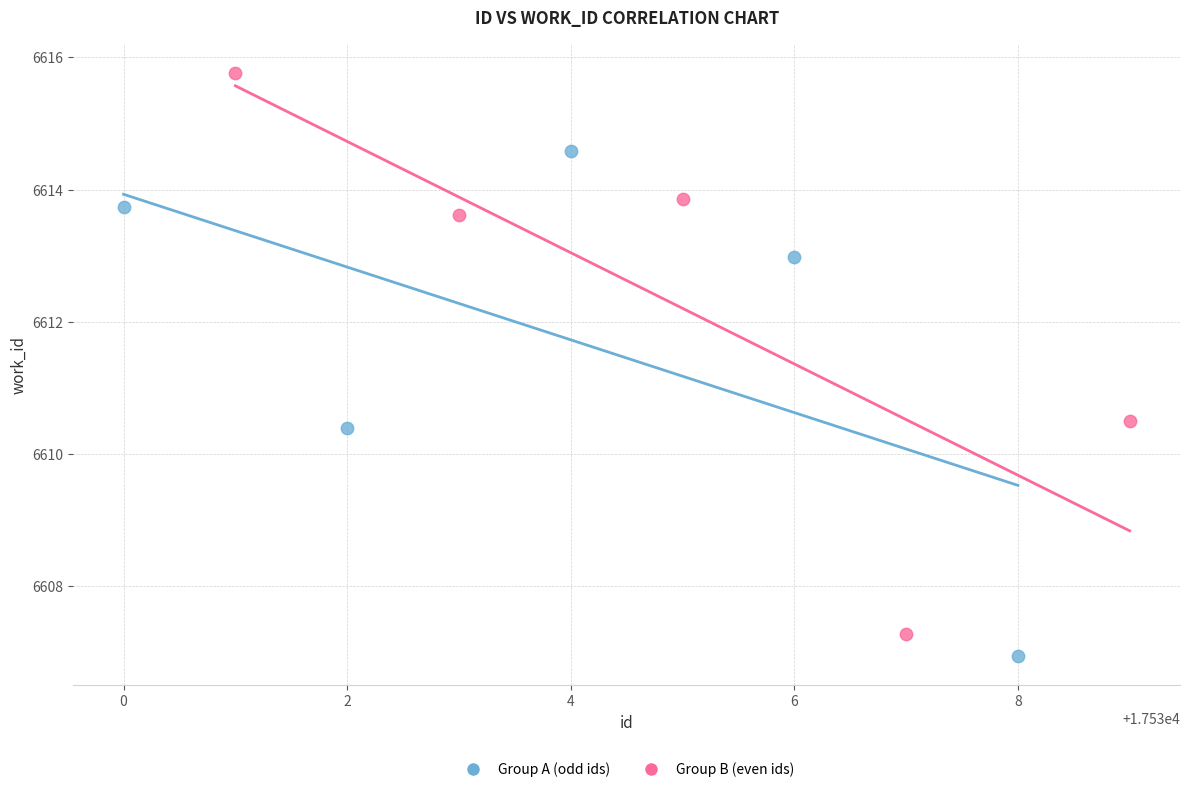

Which series has the widest spread of Y values?

Group B (even ids)